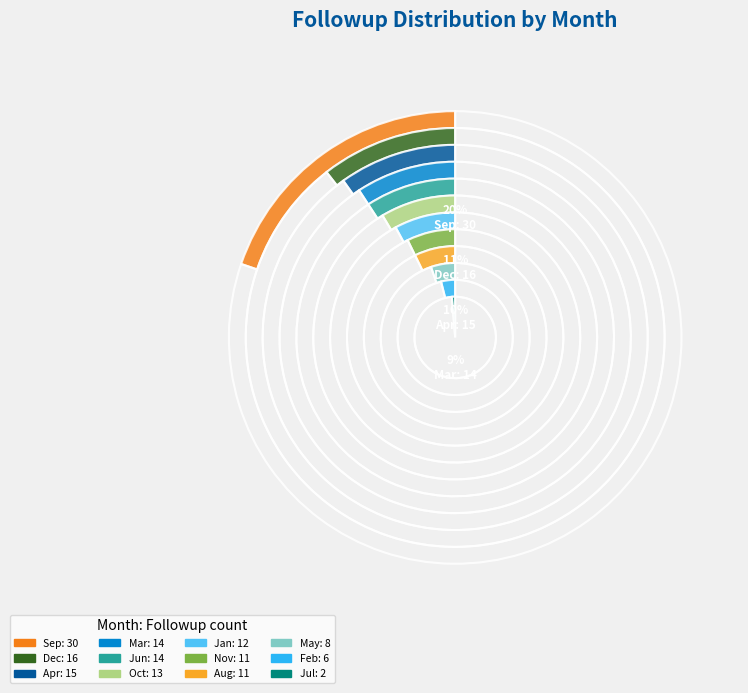

Rank the categories by value from lowest to highest.

Jul, Feb, May, Aug, Nov, Jan, Oct, Mar, Jun, Apr, Dec, Sep